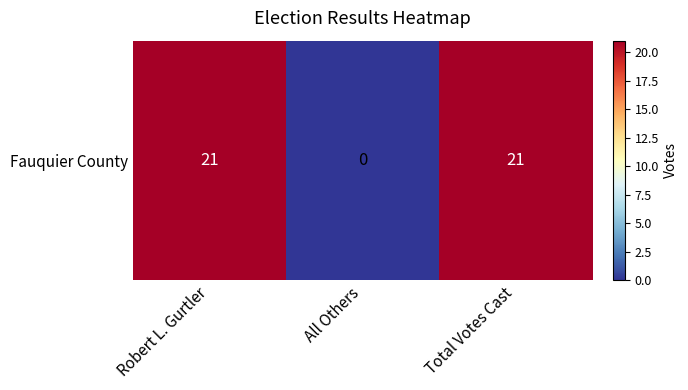

Where is the data nearest to the value 10?

All Others